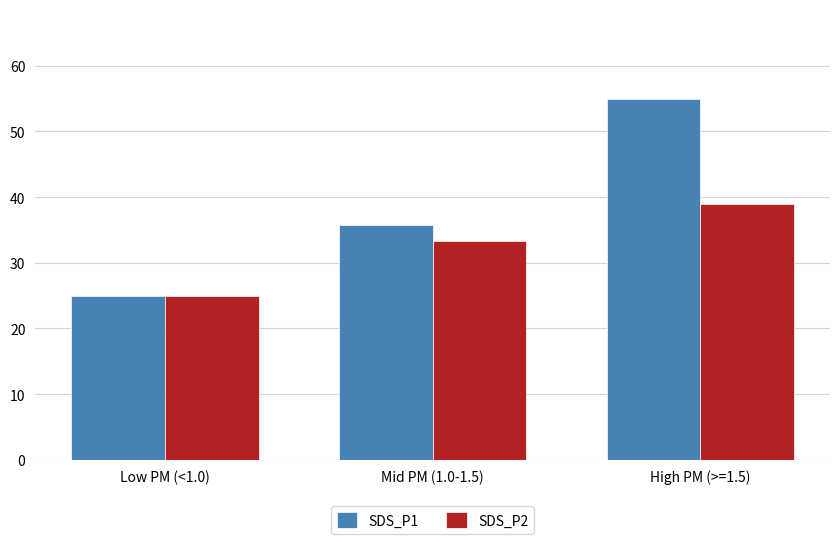

What is the smallest value displayed?

24.9